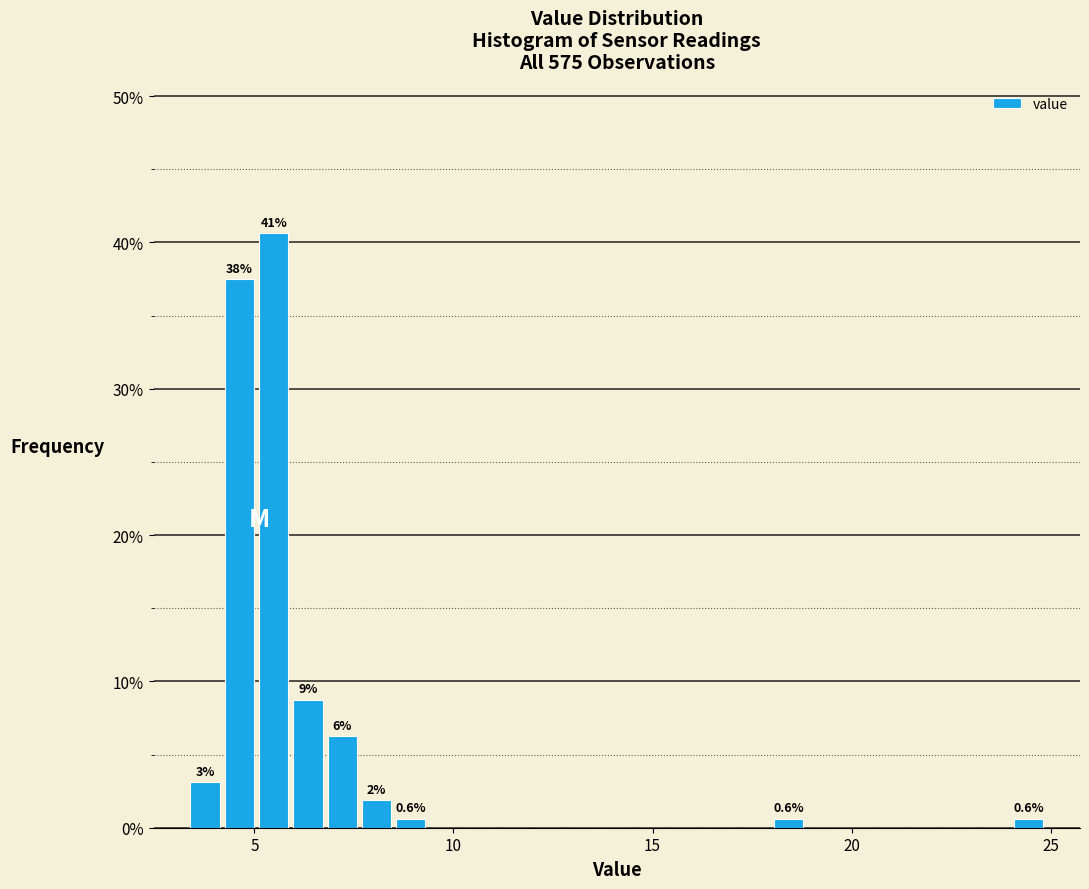

Around what value on the x-axis is the tallest bar? Give the approximate position of its centre, as read against the axis.

5.5